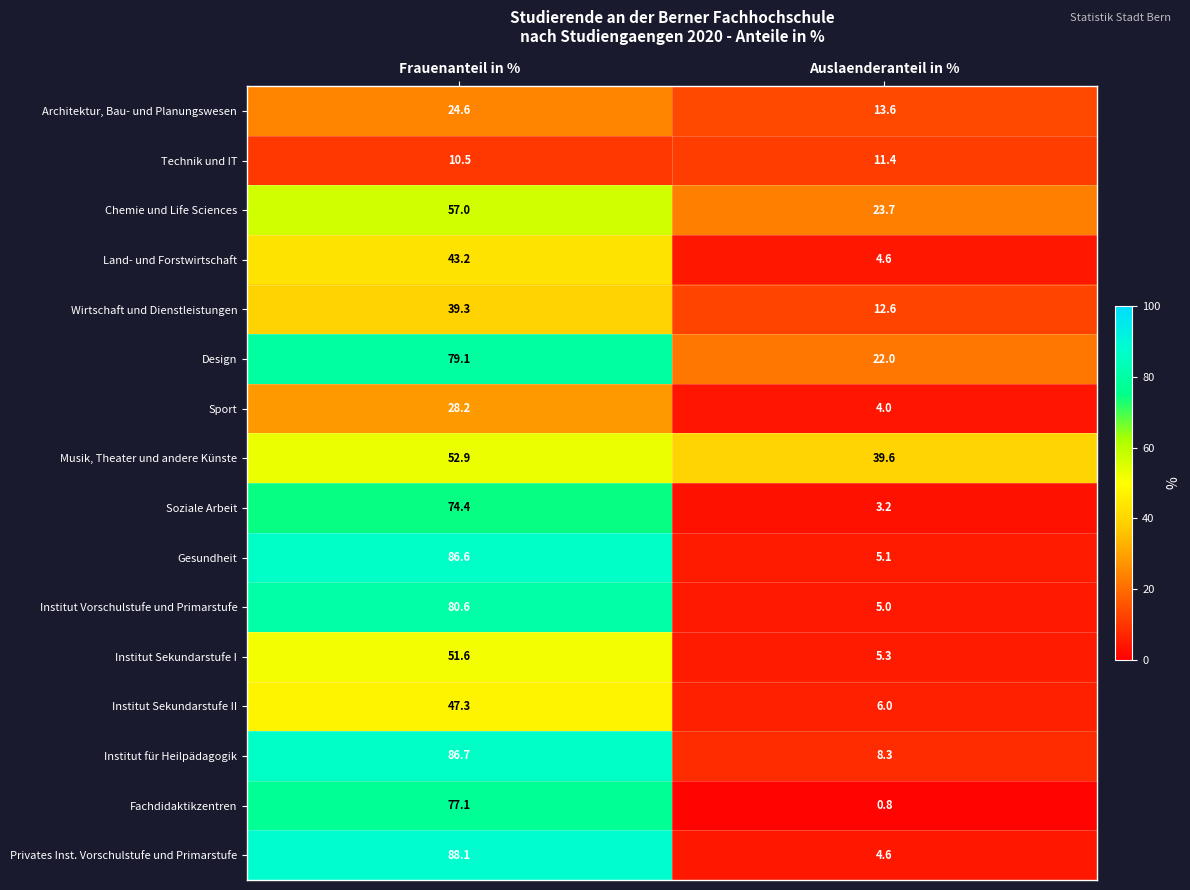

What is the total value across all series at Auslaenderanteil in %?

169.8